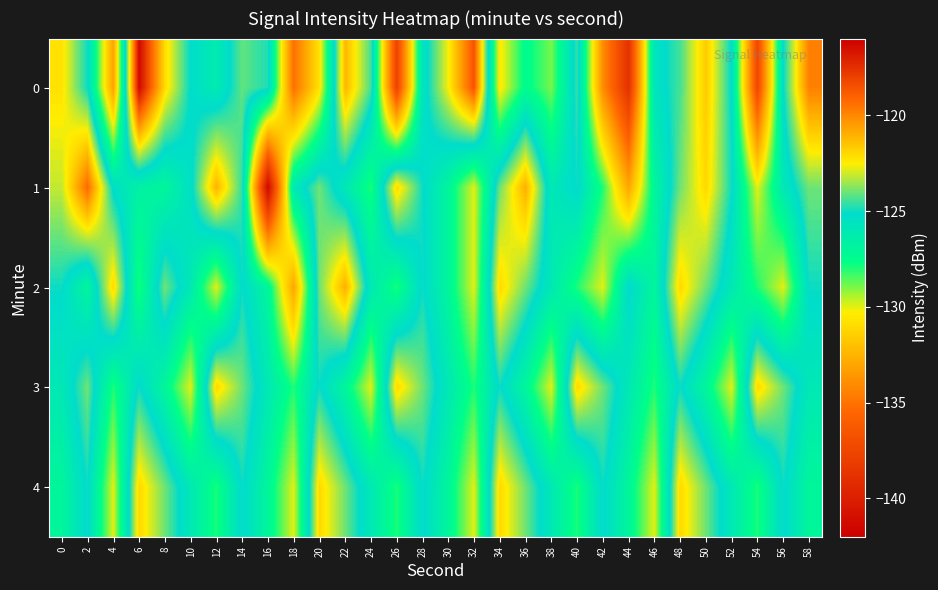

Reading left to right, extract all data points from this chart.

0: 0=-122.2	2=-125.0	4=-133.2	6=-116.3	8=-122.1	10=-125.2	12=-126.2	14=-124.1	16=-124.8	18=-135.1	20=-130.7	22=-121.2	24=-124.4	26=-137.7	28=-125.7	30=-122.6	32=-118.6	34=-130.5	36=-127.4	38=-128.9	40=-124.5	42=-134.0	44=-138.8	46=-125.7	48=-124.4	50=-121.6	52=-125.2	54=-137.4	56=-125.2	58=-119.8
1: 0=-123.2	2=-119.2	4=-125.3	6=-126.7	8=-127.0	10=-125.4	12=-121.1	14=-124.6	16=-141.5	18=-126.0	20=-124.0	22=-126.0	24=-128.0	26=-122.0	28=-125.0	30=-127.0	32=-130.0	34=-124.0	36=-121.0	38=-126.0	40=-125.0	42=-128.0	44=-133.0	46=-127.0	48=-124.0	50=-122.0	52=-125.0	54=-130.0	56=-126.0	58=-124.0
2: 0=-125.0	2=-127.0	4=-122.0	6=-128.0	8=-124.0	10=-126.0	12=-130.0	14=-125.0	16=-127.0	18=-133.0	20=-124.0	22=-121.0	24=-126.0	26=-128.0	28=-125.0	30=-127.0	32=-130.0	34=-122.0	36=-124.0	38=-126.0	40=-128.0	42=-130.0	44=-125.0	46=-127.0	48=-122.0	50=-124.0	52=-126.0	54=-128.0	56=-130.0	58=-125.0
3: 0=-126.0	2=-124.0	4=-128.0	6=-125.0	8=-127.0	10=-130.0	12=-122.0	14=-124.0	16=-126.0	18=-128.0	20=-125.0	22=-127.0	24=-130.0	26=-122.0	28=-124.0	30=-126.0	32=-128.0	34=-125.0	36=-127.0	38=-130.0	40=-122.0	42=-124.0	44=-126.0	46=-128.0	48=-125.0	50=-127.0	52=-130.0	54=-122.0	56=-124.0	58=-126.0
4: 0=-127.0	2=-125.0	4=-130.0	6=-122.0	8=-124.0	10=-126.0	12=-128.0	14=-125.0	16=-127.0	18=-130.0	20=-122.0	22=-124.0	24=-126.0	26=-128.0	28=-125.0	30=-127.0	32=-130.0	34=-122.0	36=-124.0	38=-126.0	40=-128.0	42=-125.0	44=-127.0	46=-130.0	48=-122.0	50=-124.0	52=-126.0	54=-128.0	56=-125.0	58=-127.0